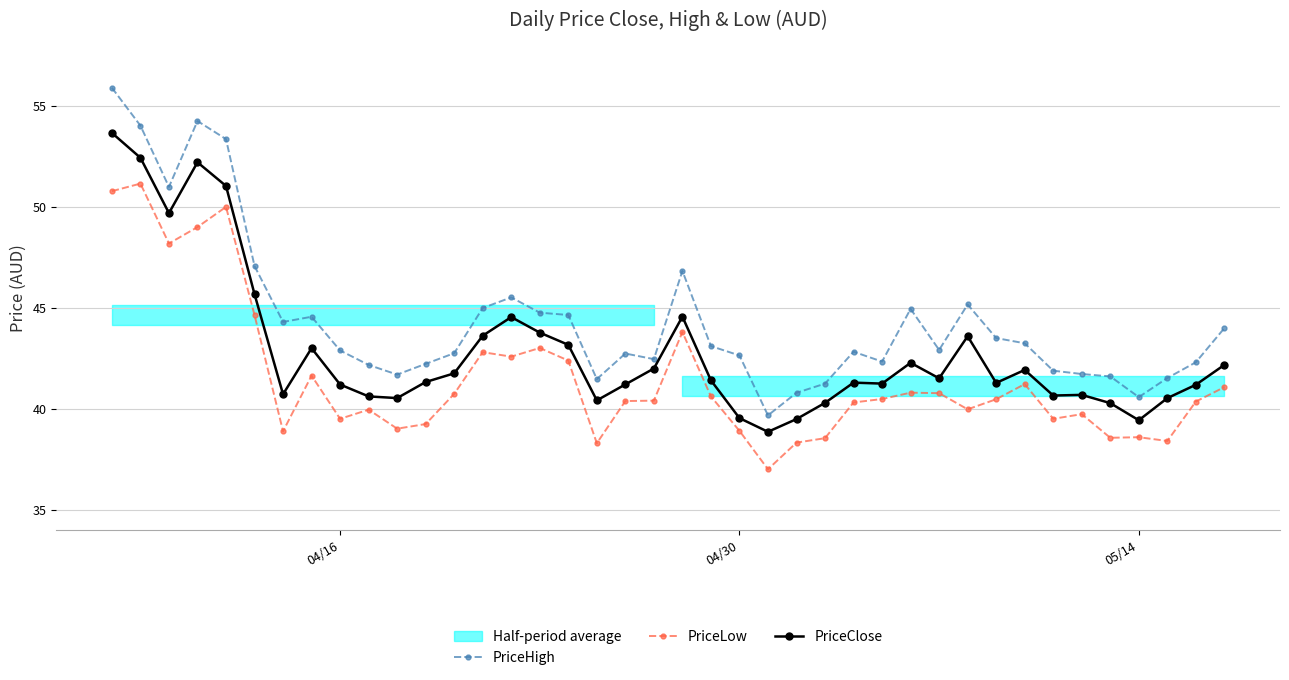

True or false: PriceHigh and PriceLow intersect in this chart.

False